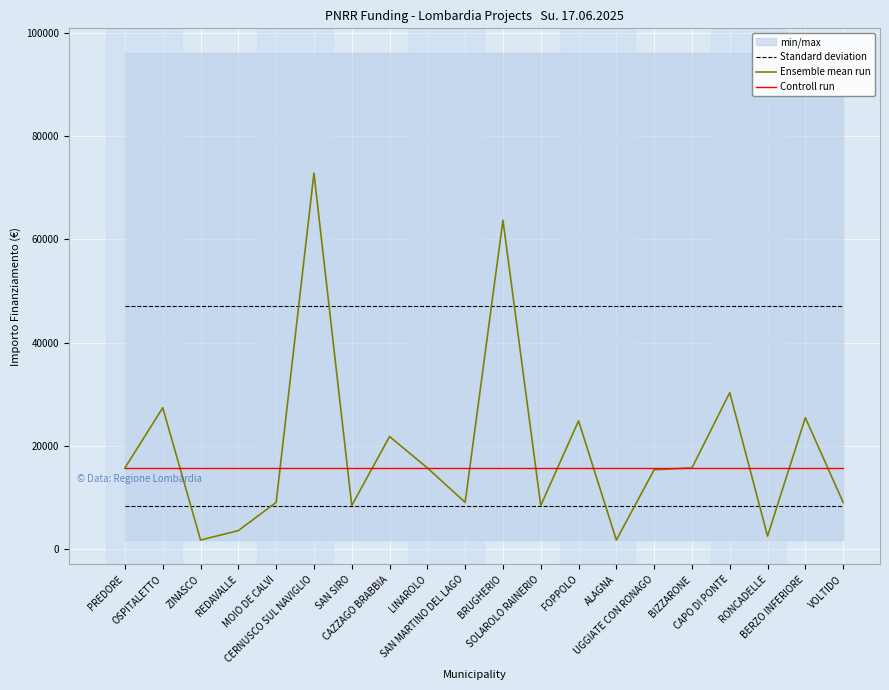

What position from the right is PREDORE?

20